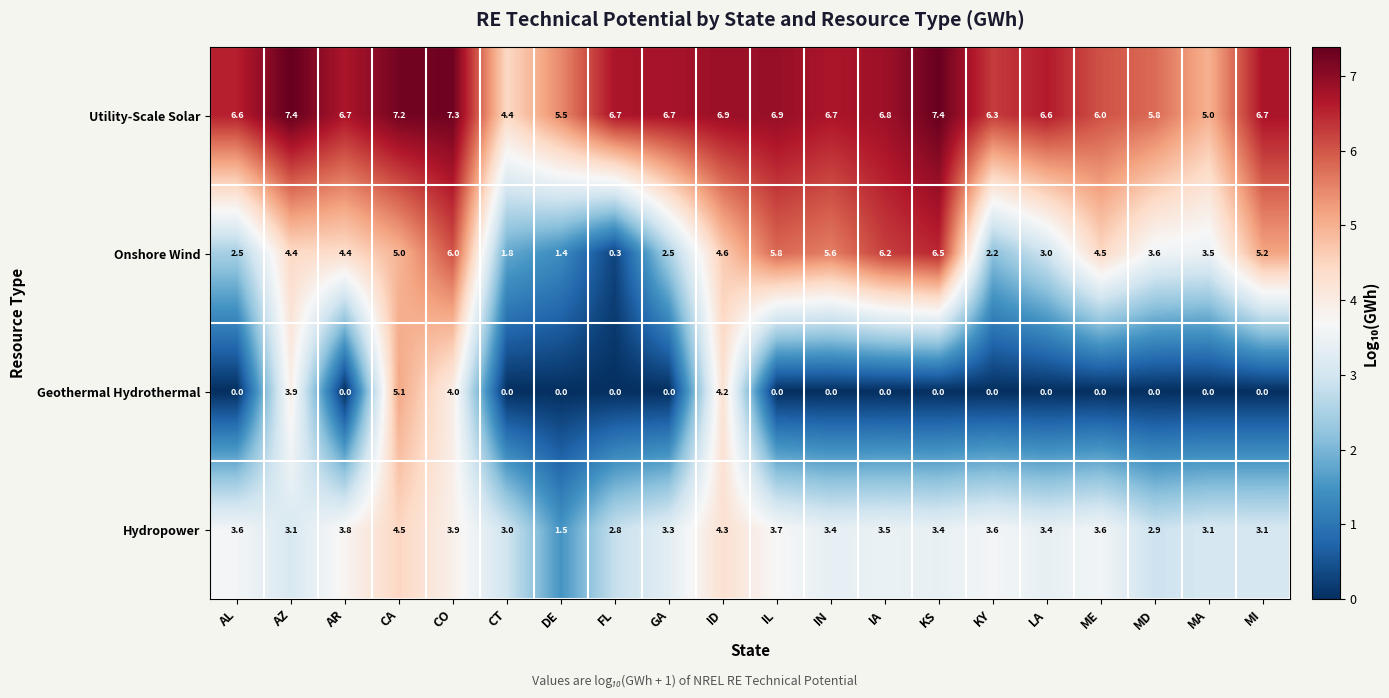

True or false: Geothermal Hydrothermal has a value of 0.8 at AZ.

False